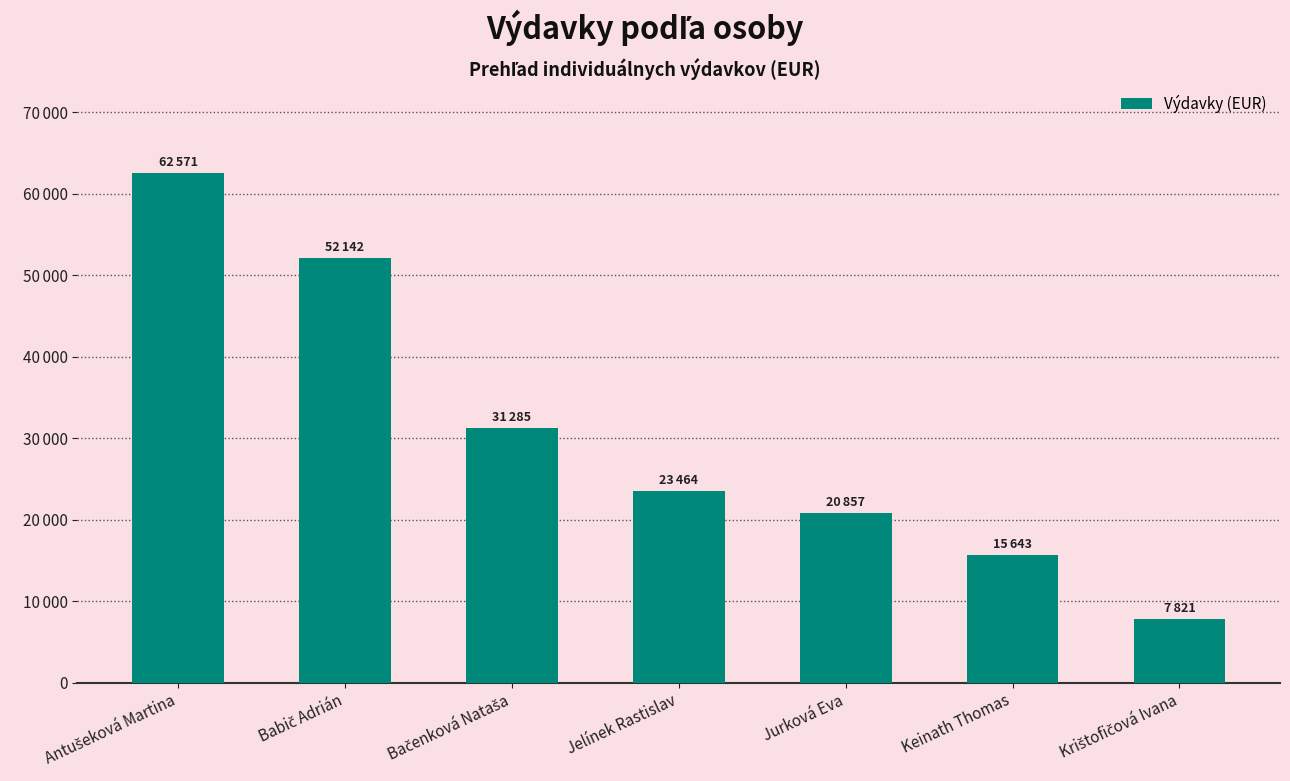

List the labels in order of value, smallest first.

Krištofičová Ivana, Keinath Thomas, Jurková Eva, Jelínek Rastislav, Bačenková Nataša, Babič Adrián, Antušeková Martina